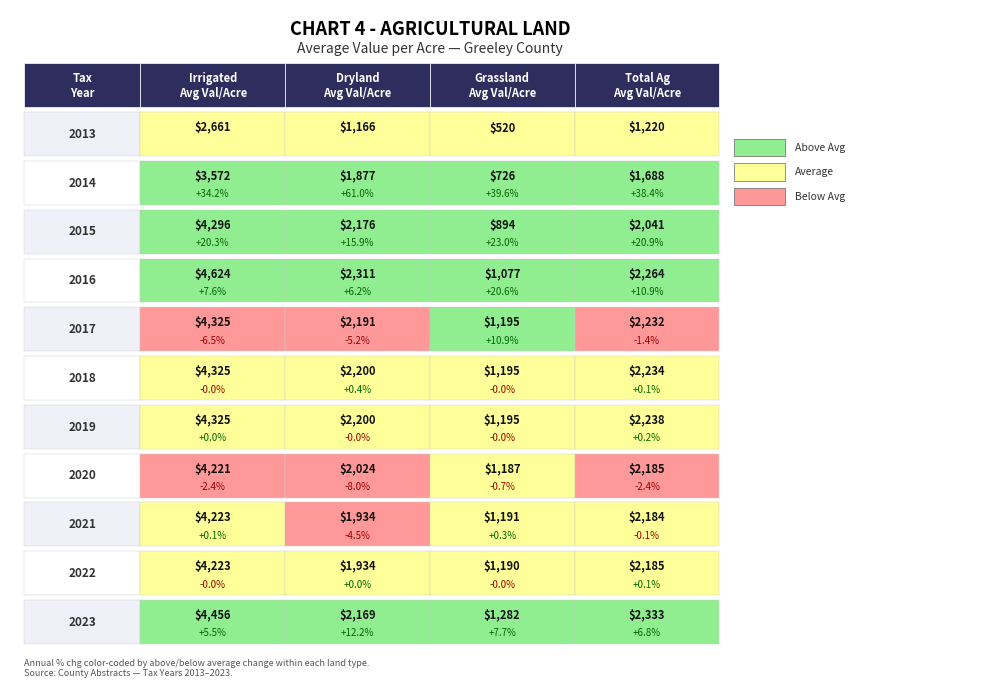

What is the difference between the Dryland
Avg Val/Acre values at 10 and 9?

235.2